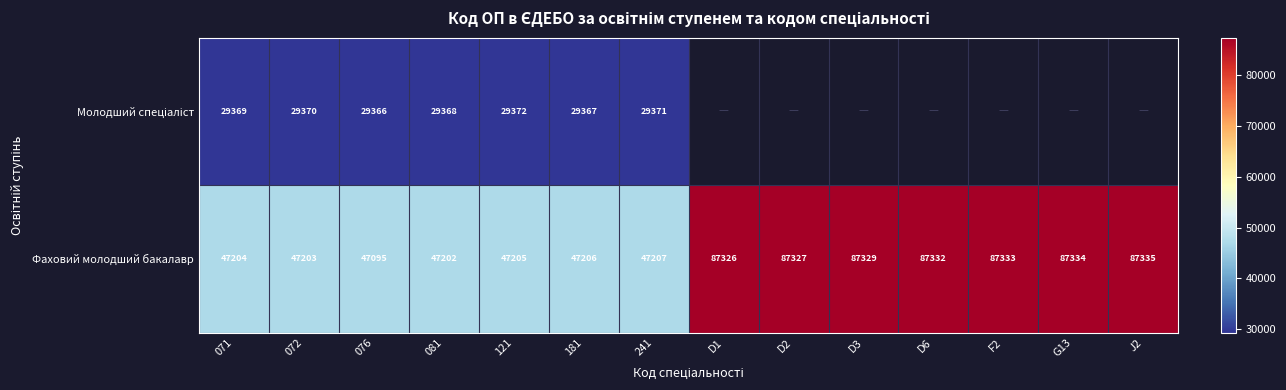

What is the average value of the Фаховий молодший бакалавр series?

67260